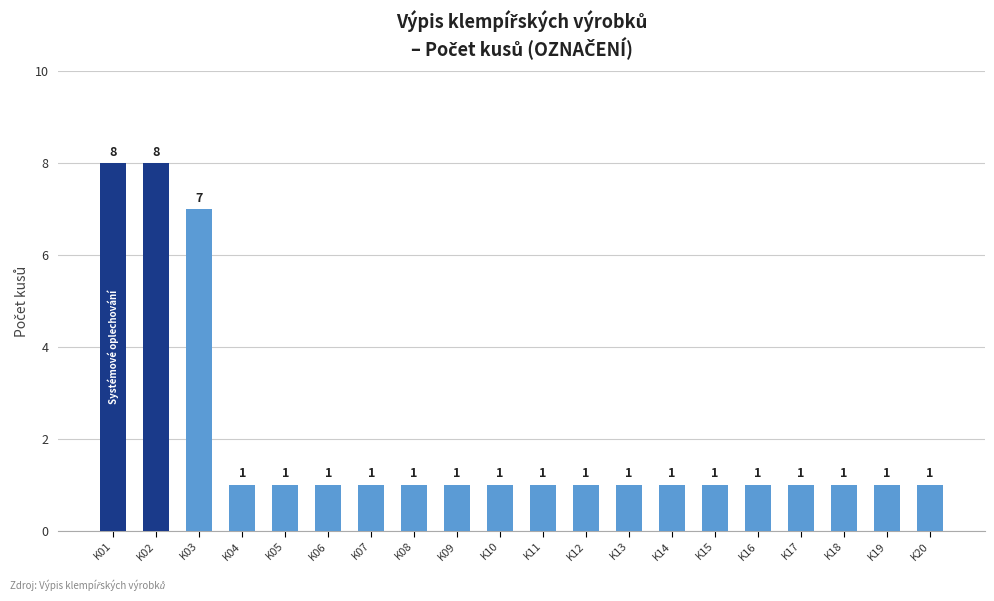

Reading right to left, what are all the values shown in this chart?

K20=1	K19=1	K18=1	K17=1	K16=1	K15=1	K14=1	K13=1	K12=1	K11=1	K10=1	K09=1	K08=1	K07=1	K06=1	K05=1	K04=1	K03=7	K02=8	K01=8